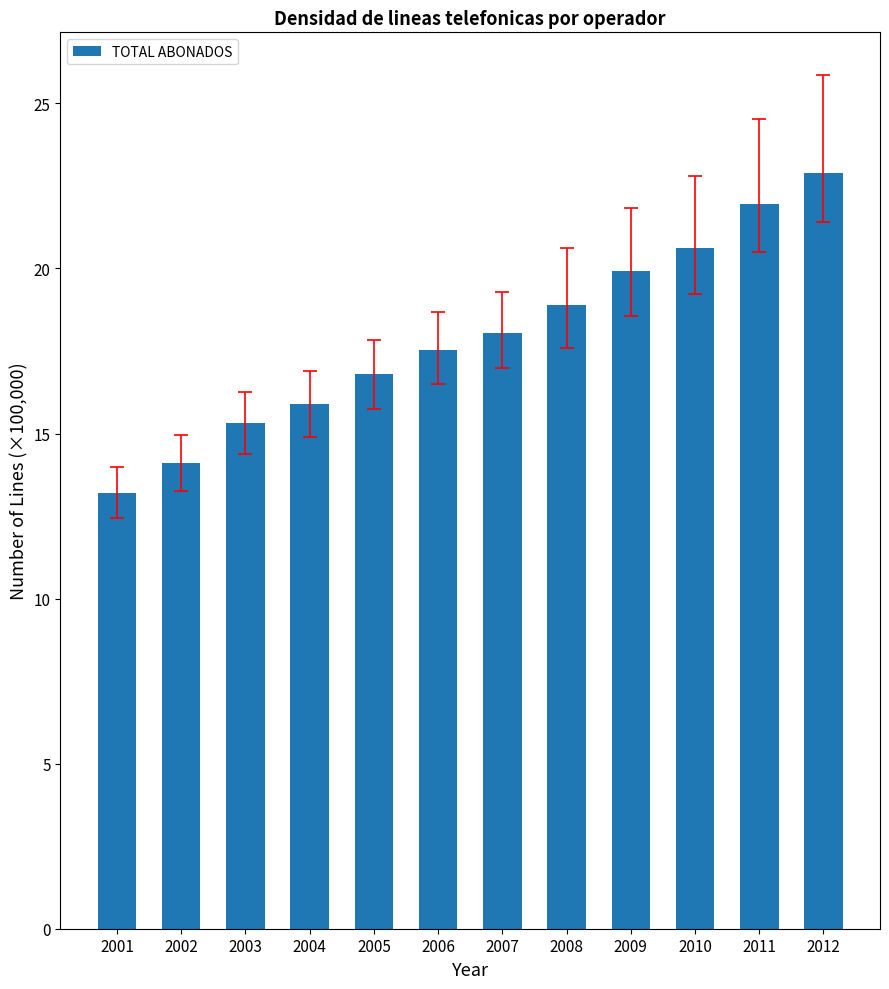

Rank the categories by value from lowest to highest.

2001, 2002, 2003, 2004, 2005, 2006, 2007, 2008, 2009, 2010, 2011, 2012